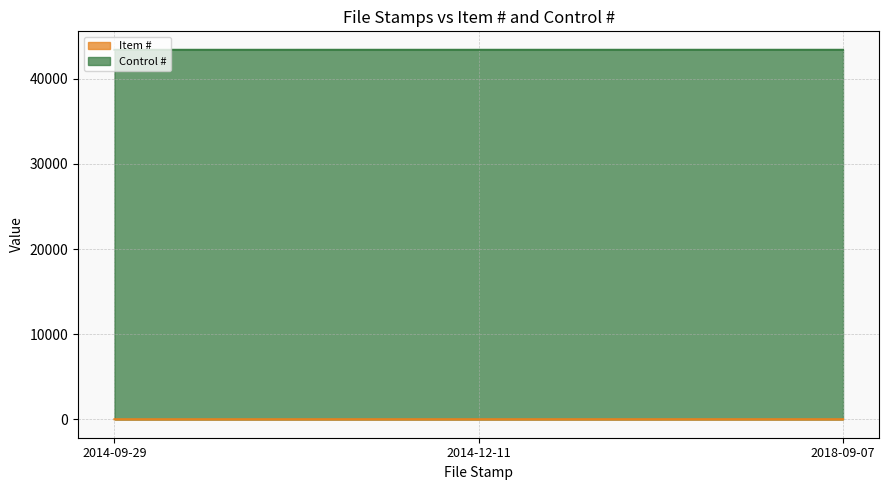

What is the average value?

2